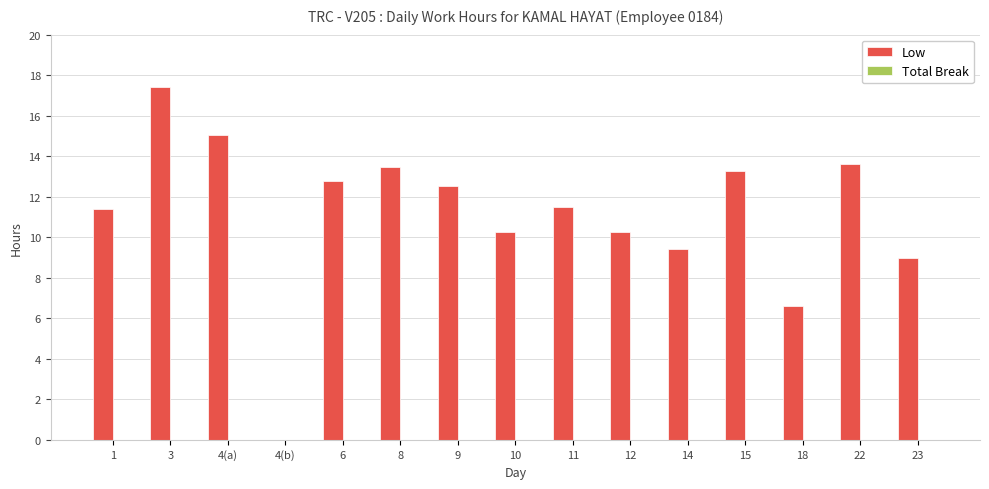

What is the change in value from 12 to 23?

-1.3